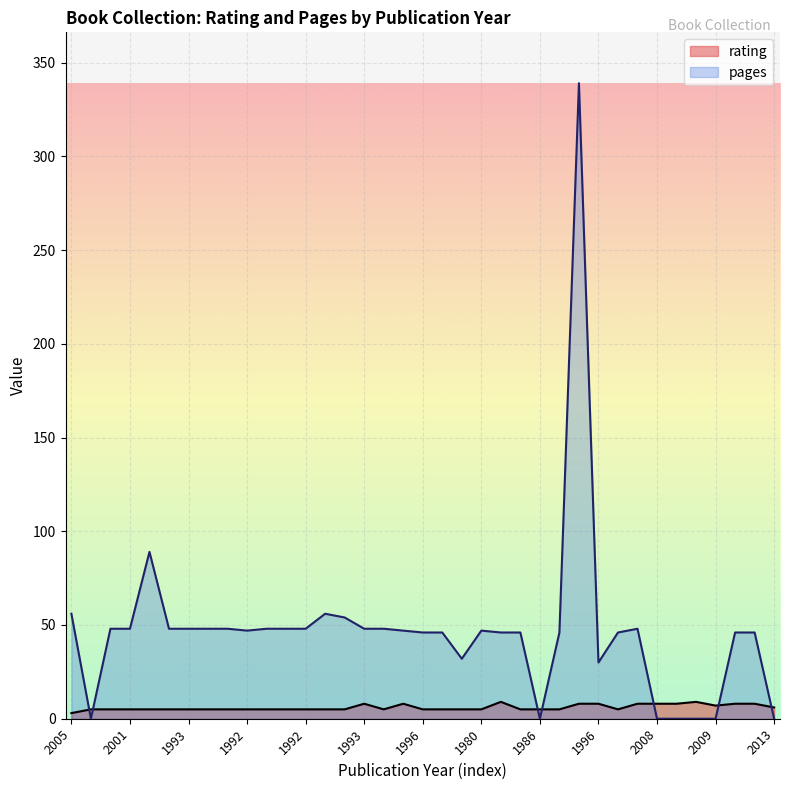

At how many categories does at least one series exceed 204?

1